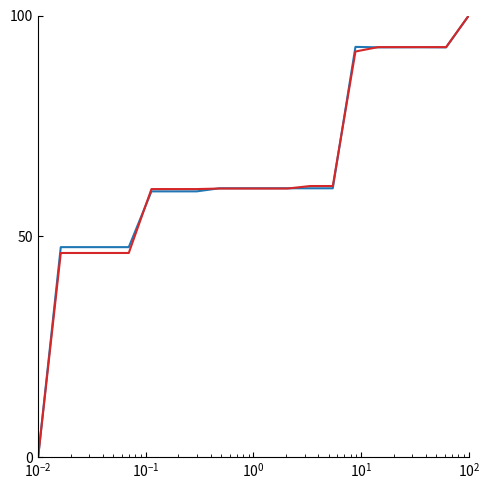

What is the greatest value displayed?

100.0